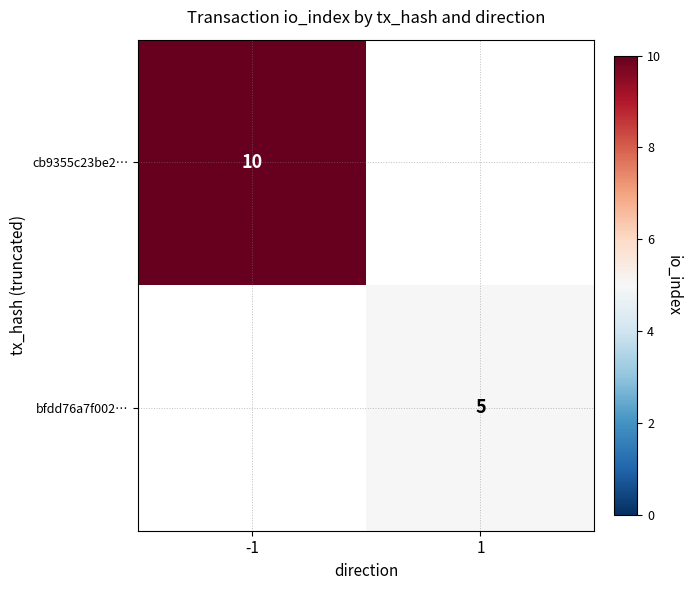

Is it true that cb9355c23be2… equals 6 at -1?

False